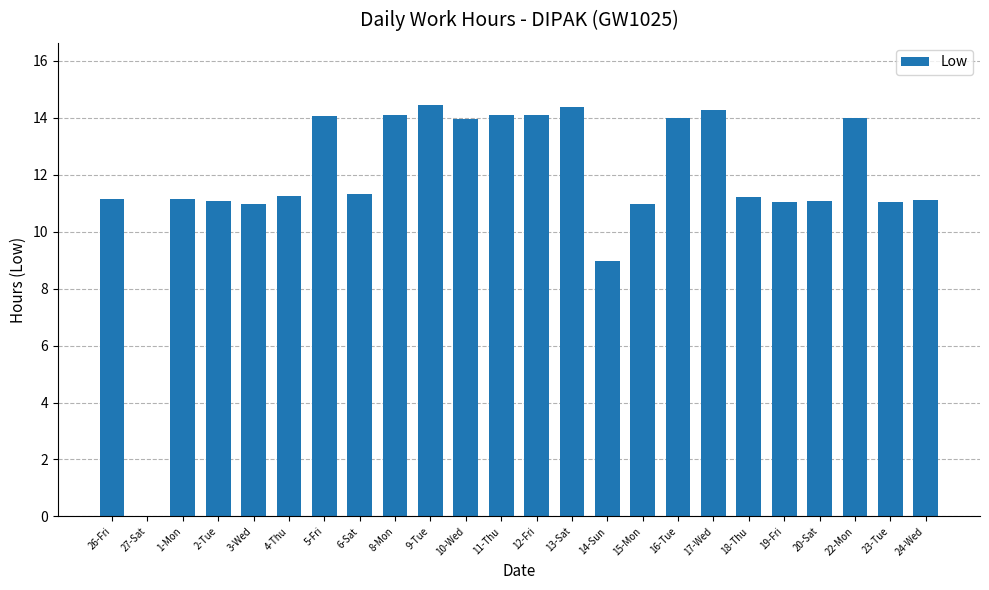

The value at 13-Sat is 14.4. True or false?

True